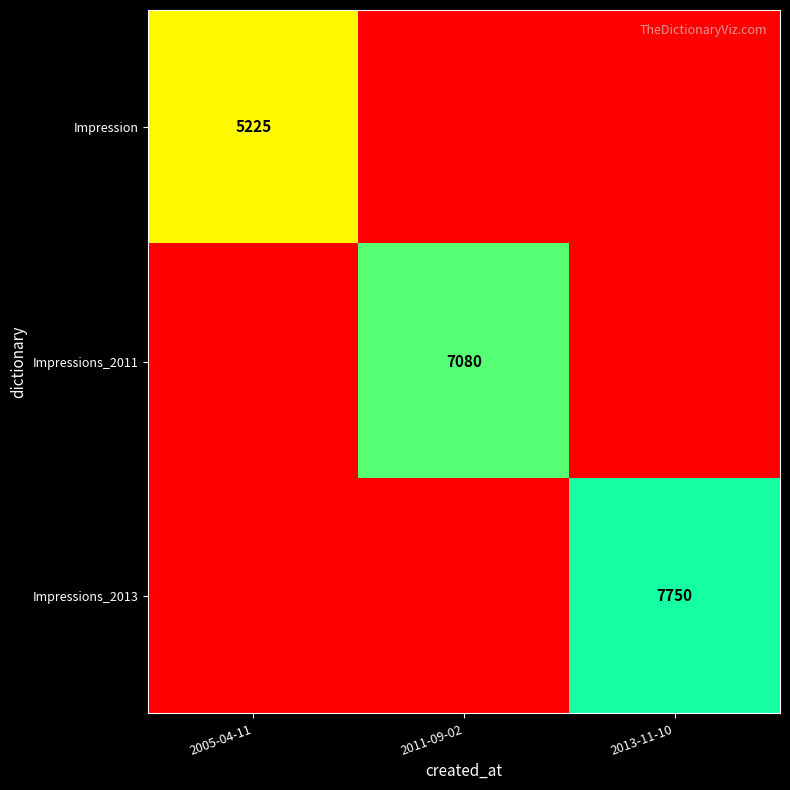

List the labels in order of Impressions_2011 value, largest first.

2005-04-11, 2011-09-02, 2013-11-10